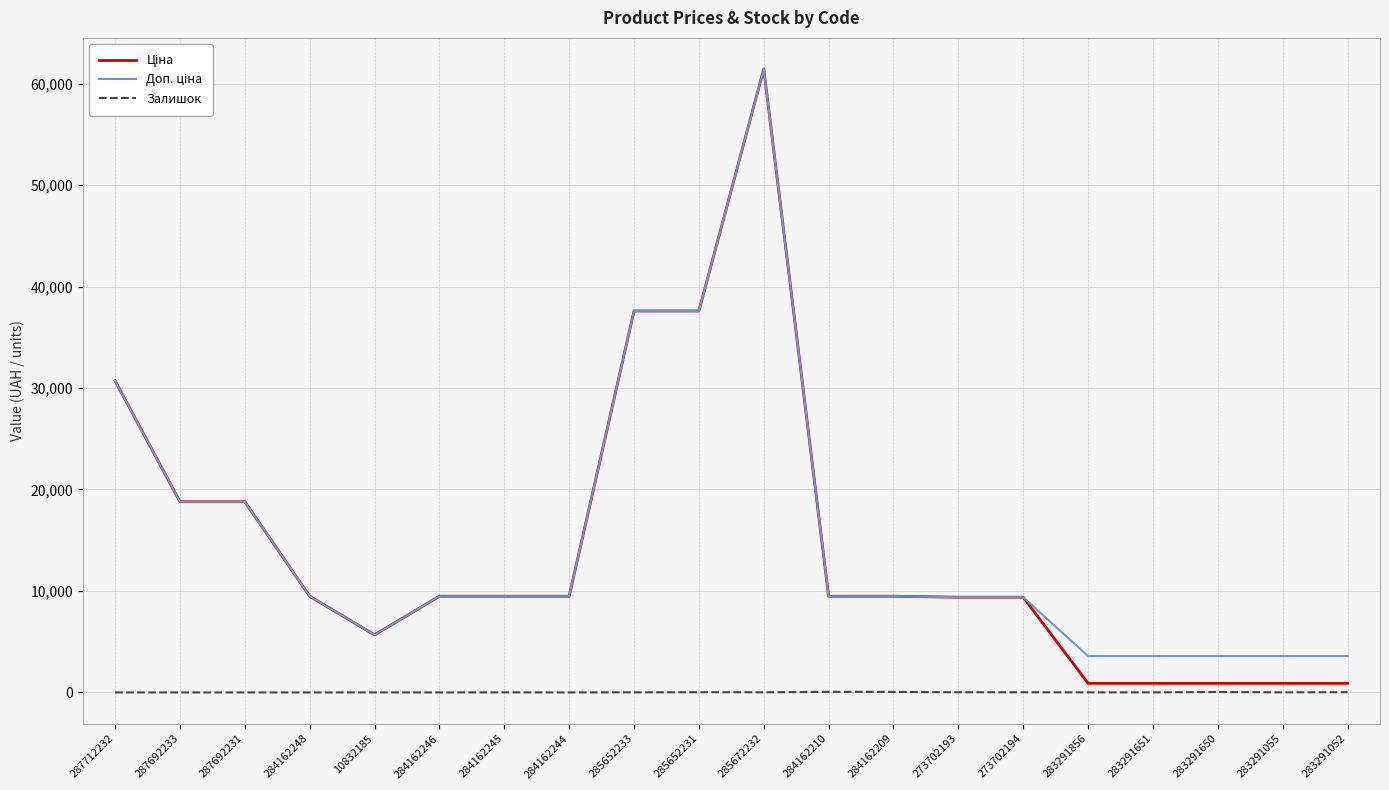

At which category does the chart reach its peak across all series?

285672232